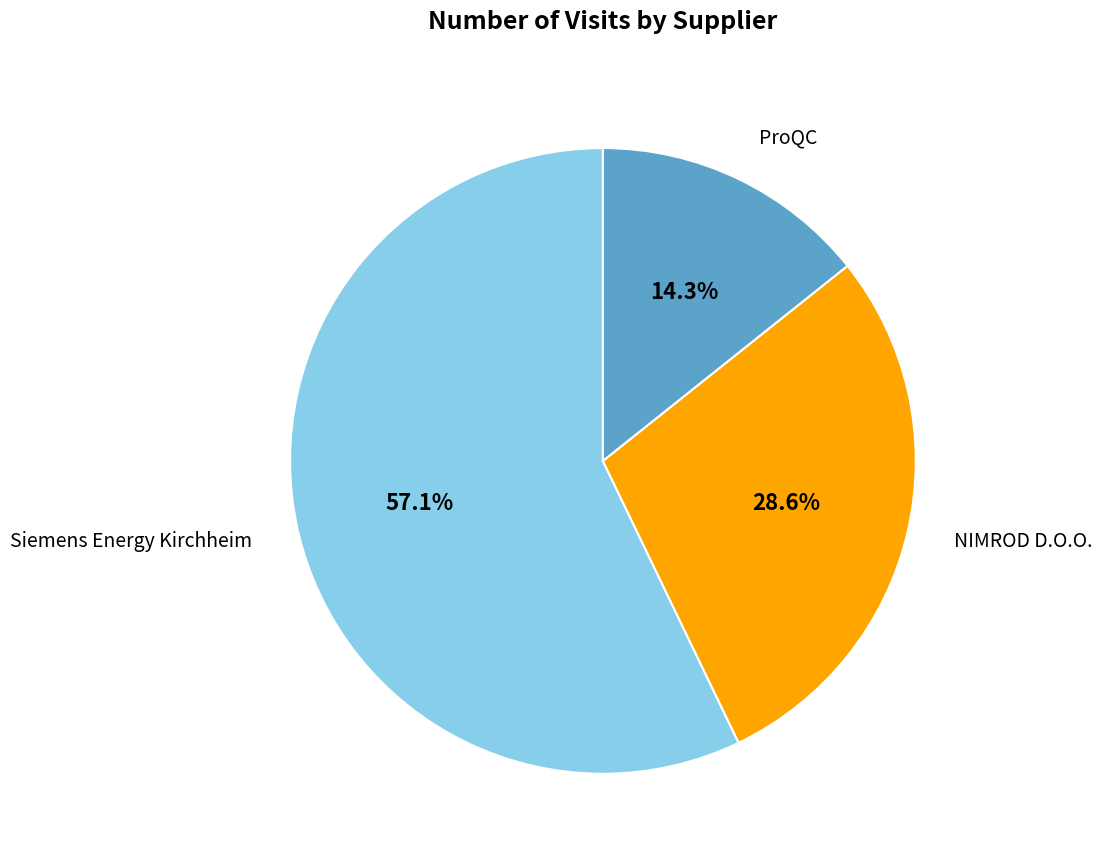

To the nearest percent, what is the difference between the largest and smallest slice percentages?

43%